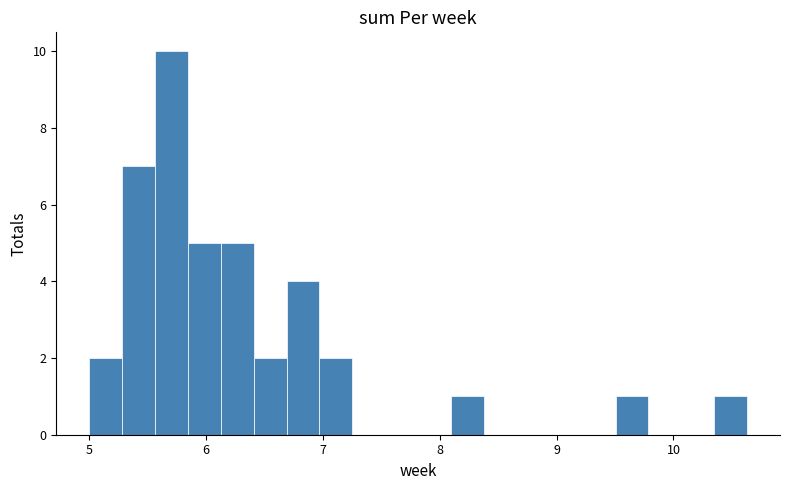

Around what value on the x-axis is the tallest bar? Give the approximate position of its centre, as read against the axis.

5.7